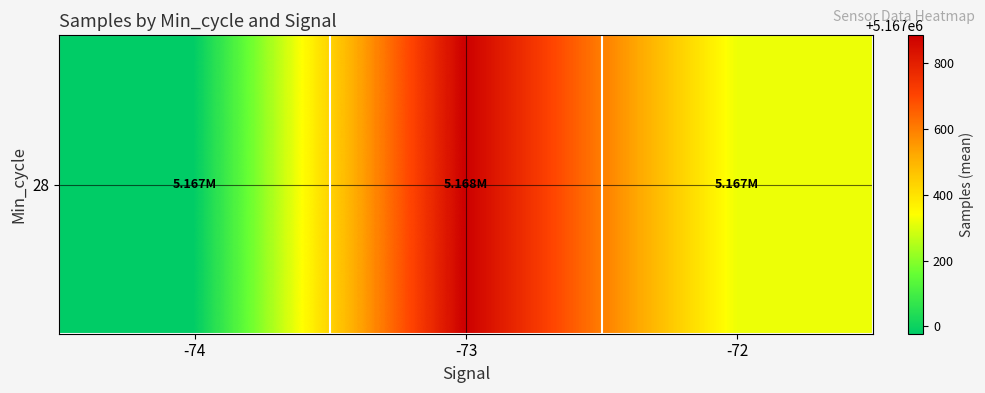

List the labels in order of value, smallest first.

-74, -72, -73